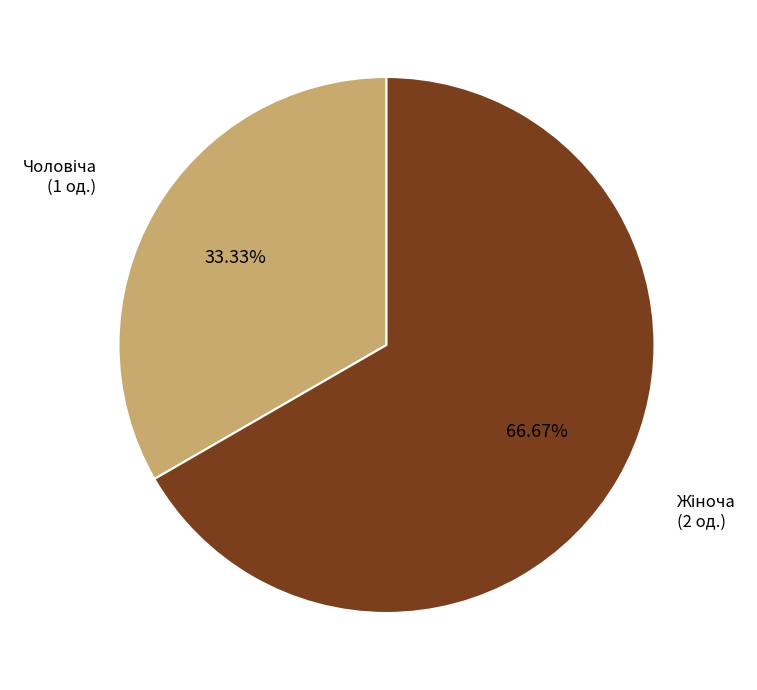

Does any single category account for the majority?

Yes